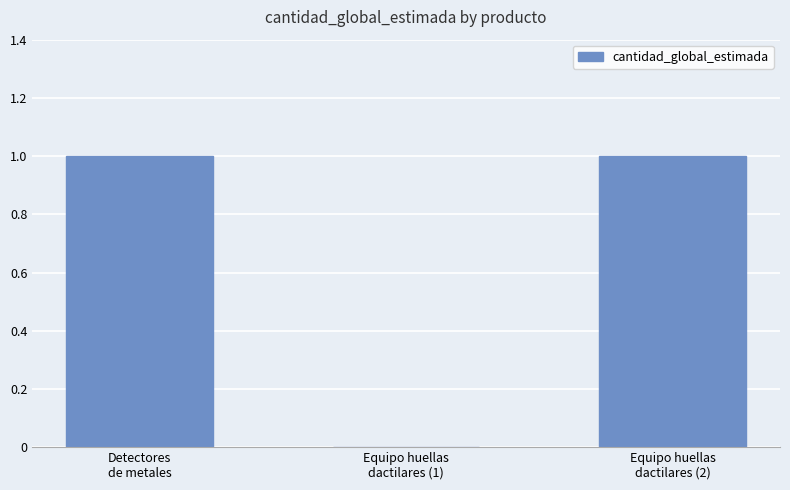

The chart shows a value of 1 at Equipo huellas
dactilares (1). True or false?

False